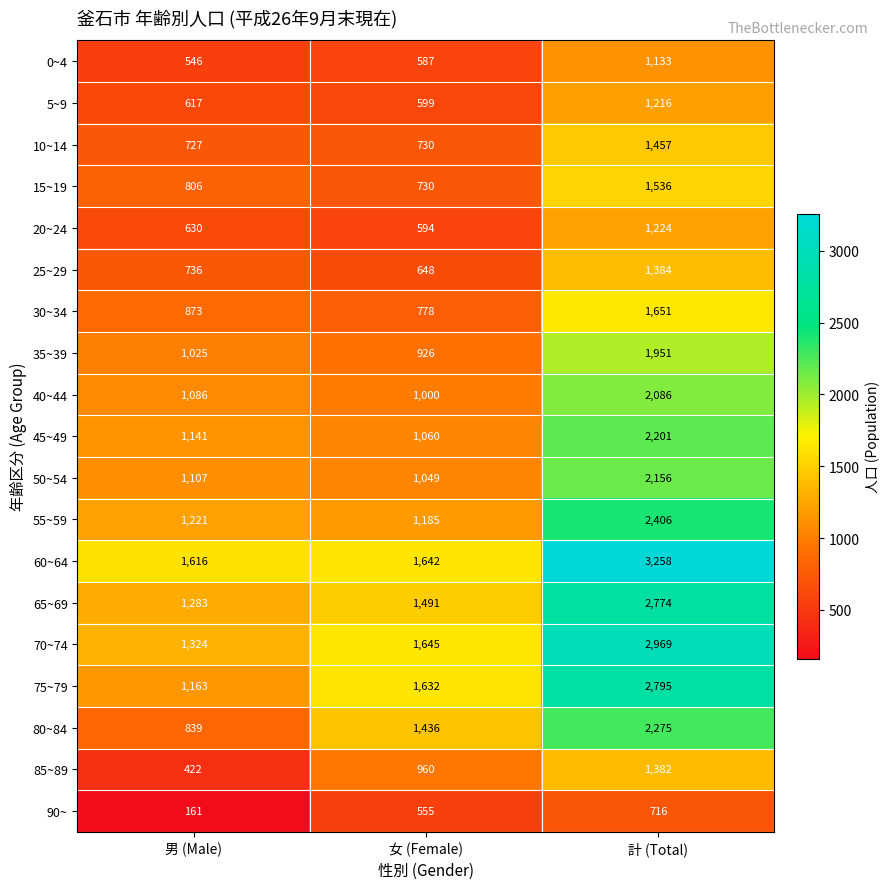

At which category is the sum across all series the highest?

計 (Total)